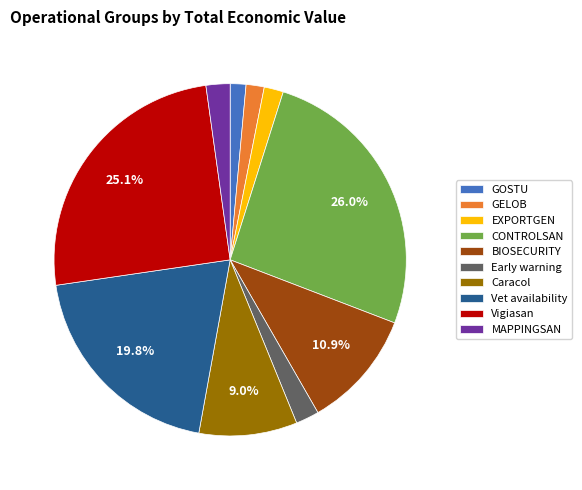

To the nearest percent, what is the difference between the largest and smallest slice percentages?

25%